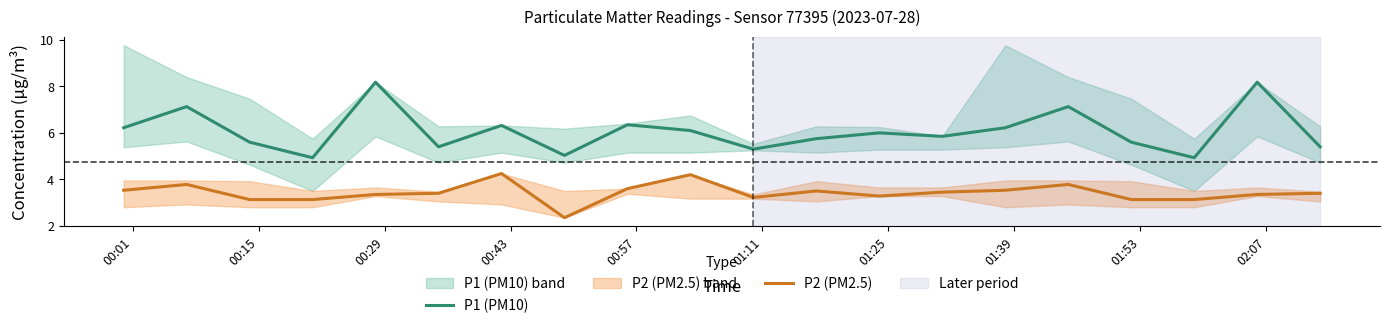

How many interior local valleys does the P1 (PM10) series have?

6